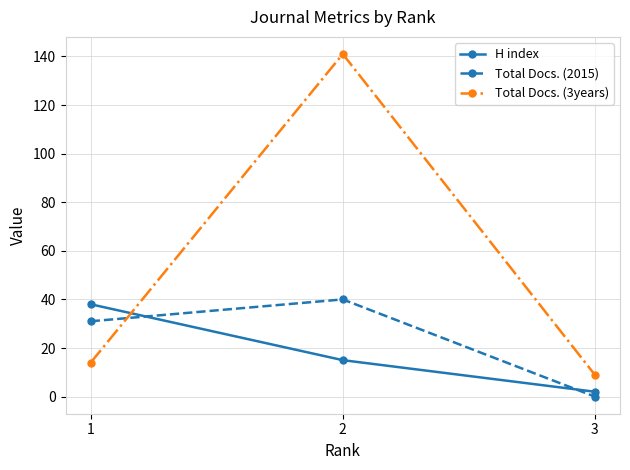

How many Total Docs. (2015) values are between 0 and 40?

3